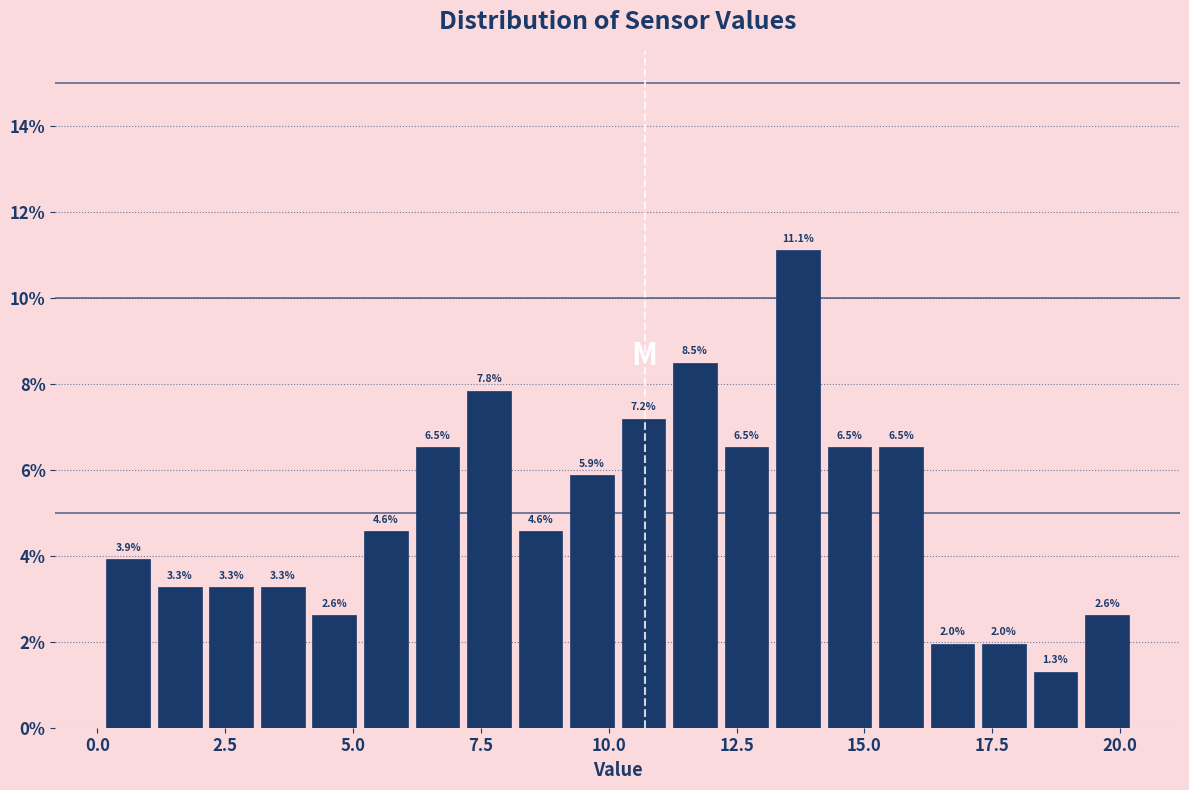

Around what value on the x-axis is the tallest bar? Give the approximate position of its centre, as read against the axis.

13.5